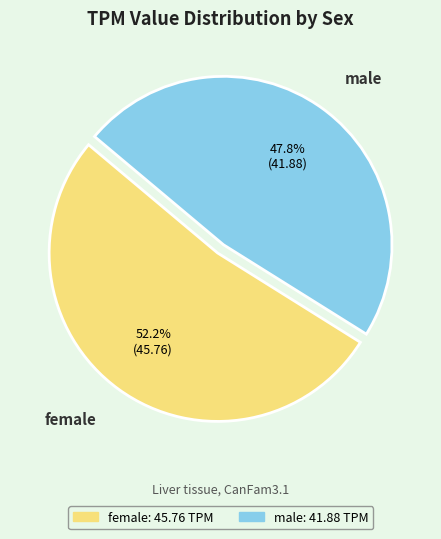

What is the smallest slice in the pie chart?

male